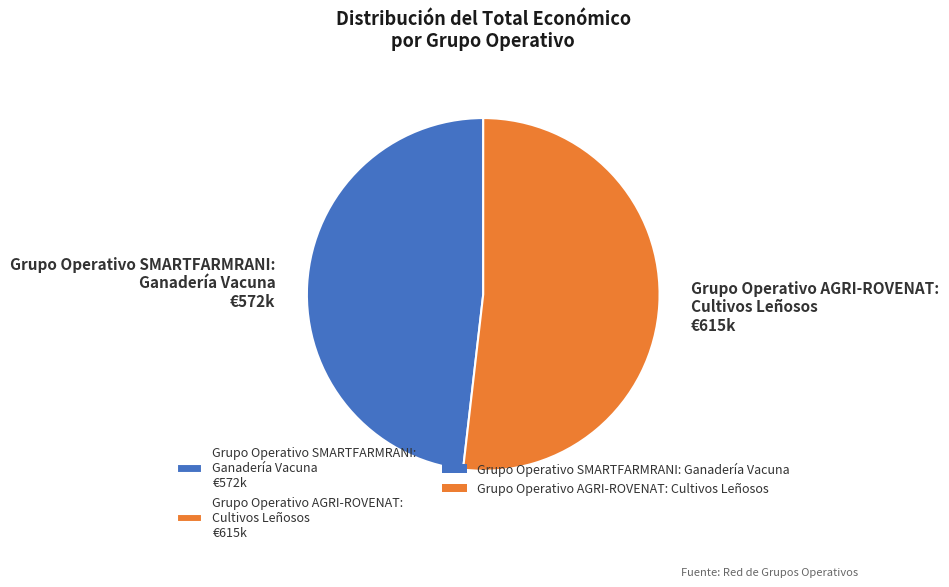

Combined, do Grupo Operativo AGRI-ROVENAT: Cultivos Leñosos €615k and Grupo Operativo SMARTFARMRANI: Ganadería Vacuna €572k account for over 50%?

Yes